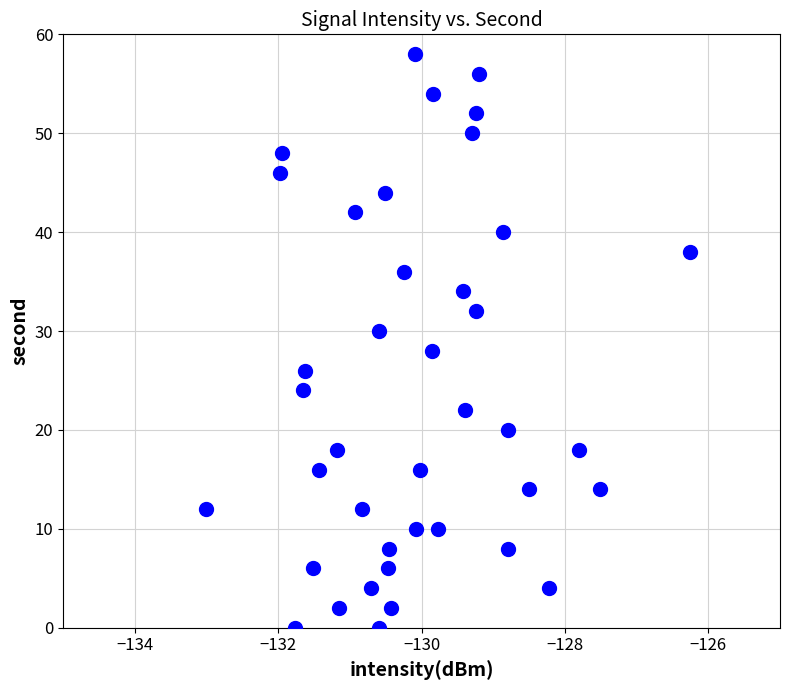

What is the range of Y values (max minus min)?

58